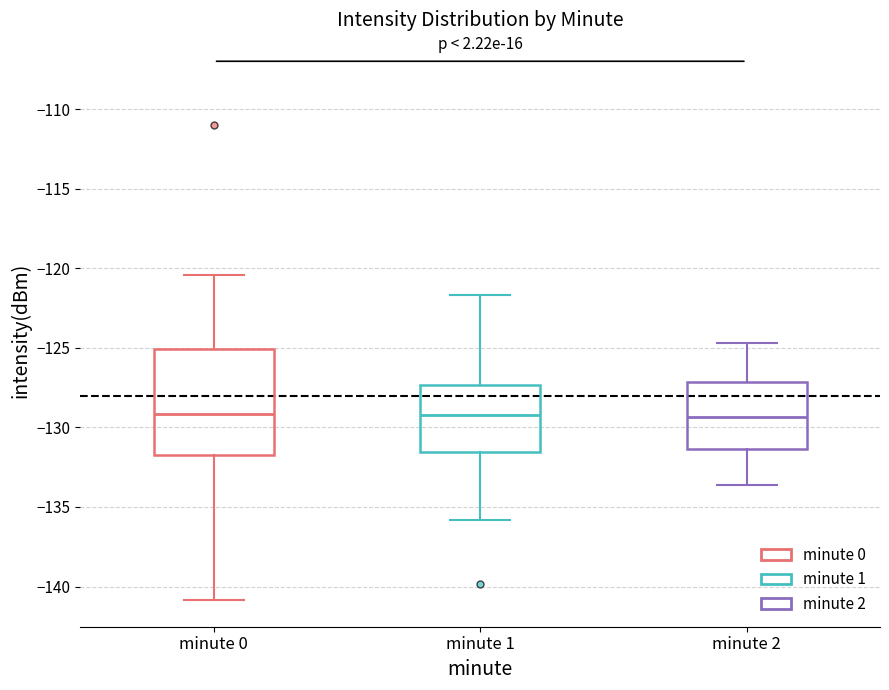

Reading left to right, transcribe this box plot: for each box, give where its median line is, the range the box spans, and where its two whiskers end, as read against the y-axis. The values are not printed on the chart, so give them approximately, as read against the axis.

minute 0: median -129.0, box -131.5 to -125.0, whiskers -141.0 to -120.5
minute 1: median -129.0, box -131.5 to -127.5, whiskers -136.0 to -121.5
minute 2: median -129.5, box -131.5 to -127.0, whiskers -133.5 to -124.5